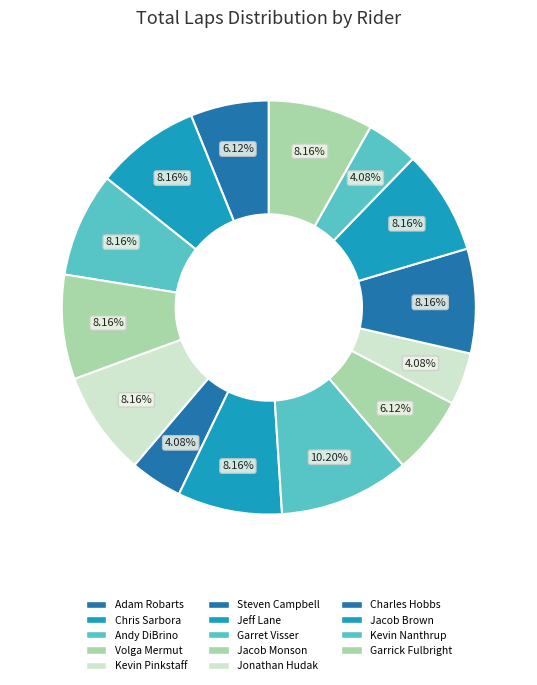

Does any single category account for the majority?

No